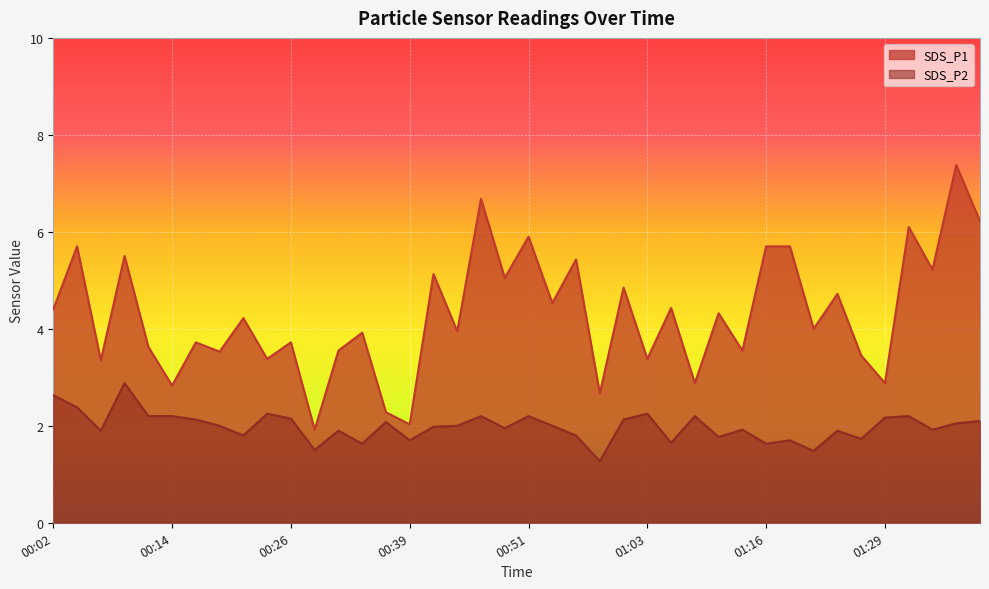

The value of SDS_P2 at 00:09 is 1.3. True or false?

False